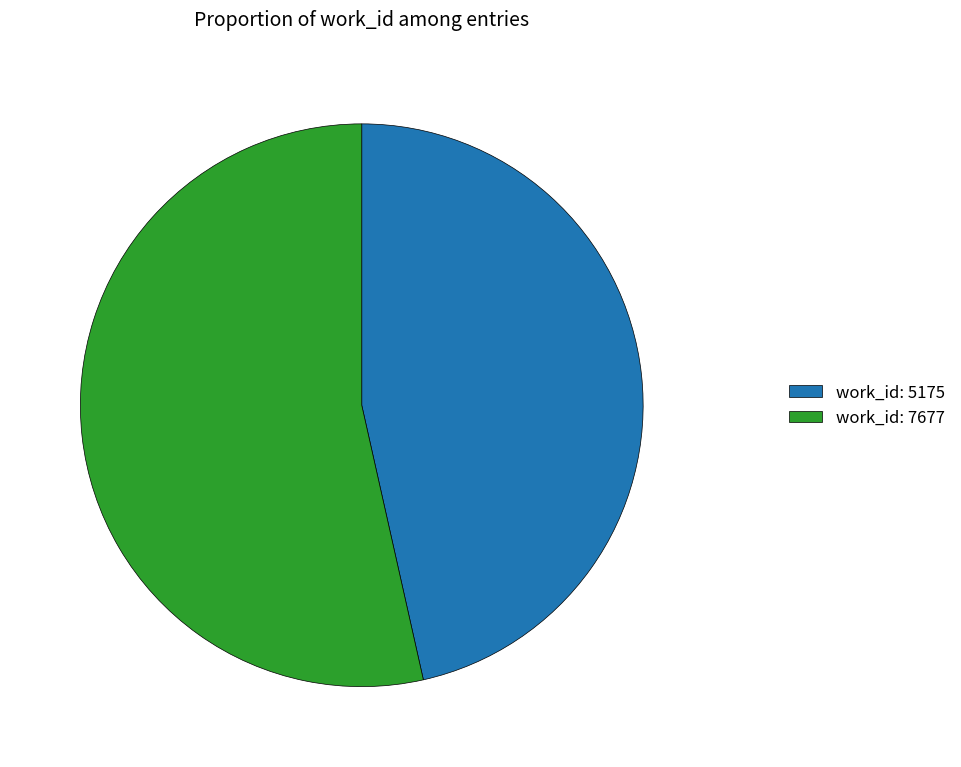

The work_id: 5175 slice represents 41% of the pie. True or false?

False